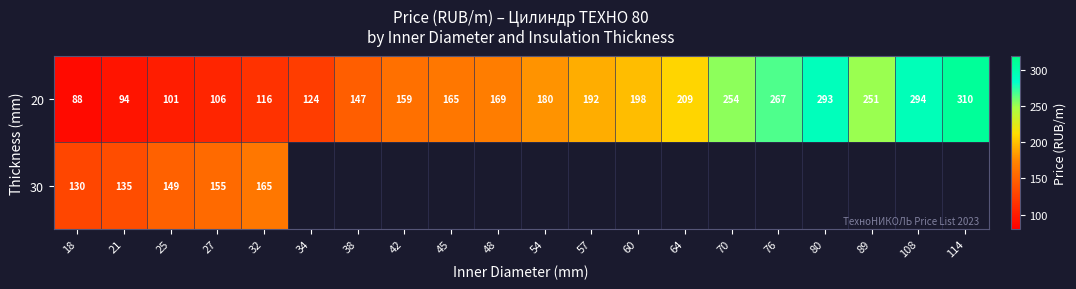

At which label does 30 reach its peak?

32